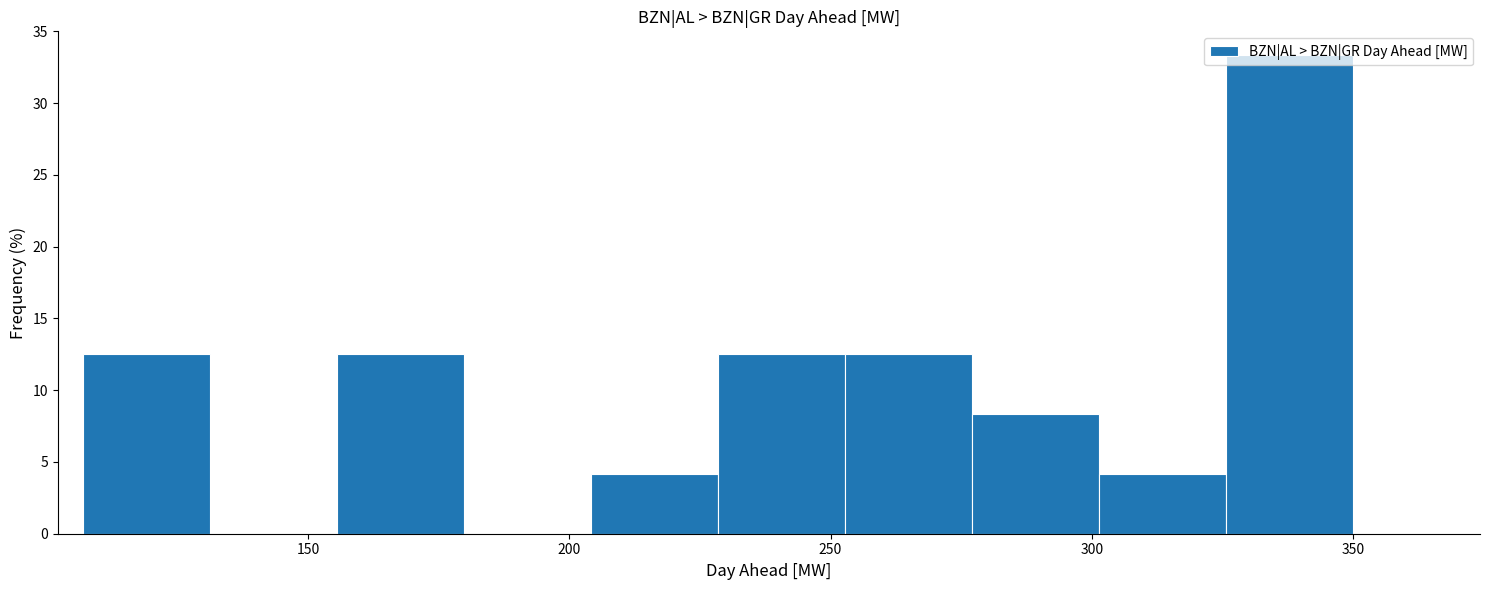

How tall is the bar that spans 325 to 350 on the x-axis? Neither the bar edges nor the heights are printed on the chart, so give them approximately, as read against the axes.

33.5